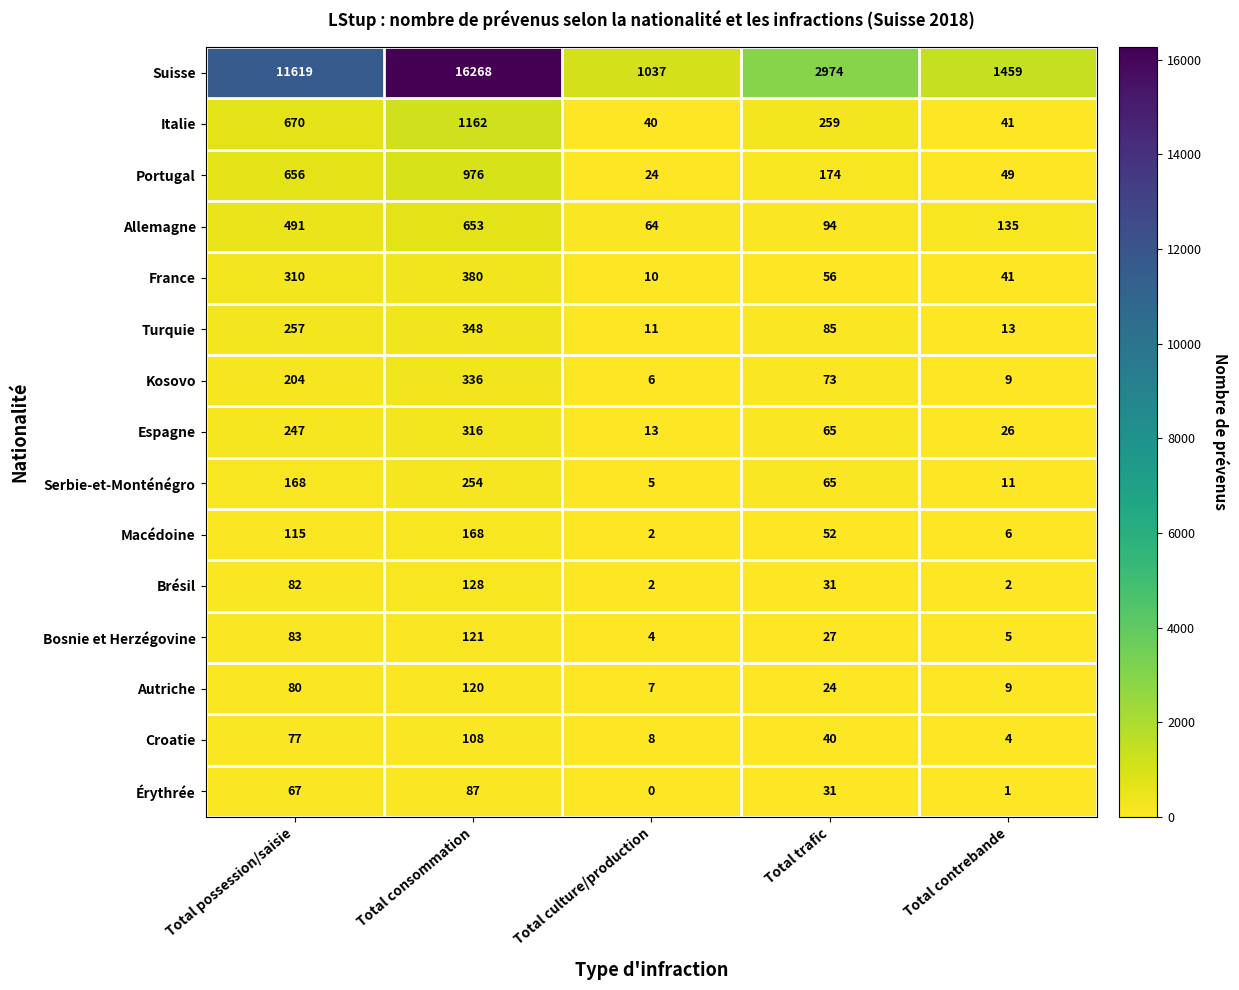

Which label corresponds to the smallest value in the chart?

Total culture/production